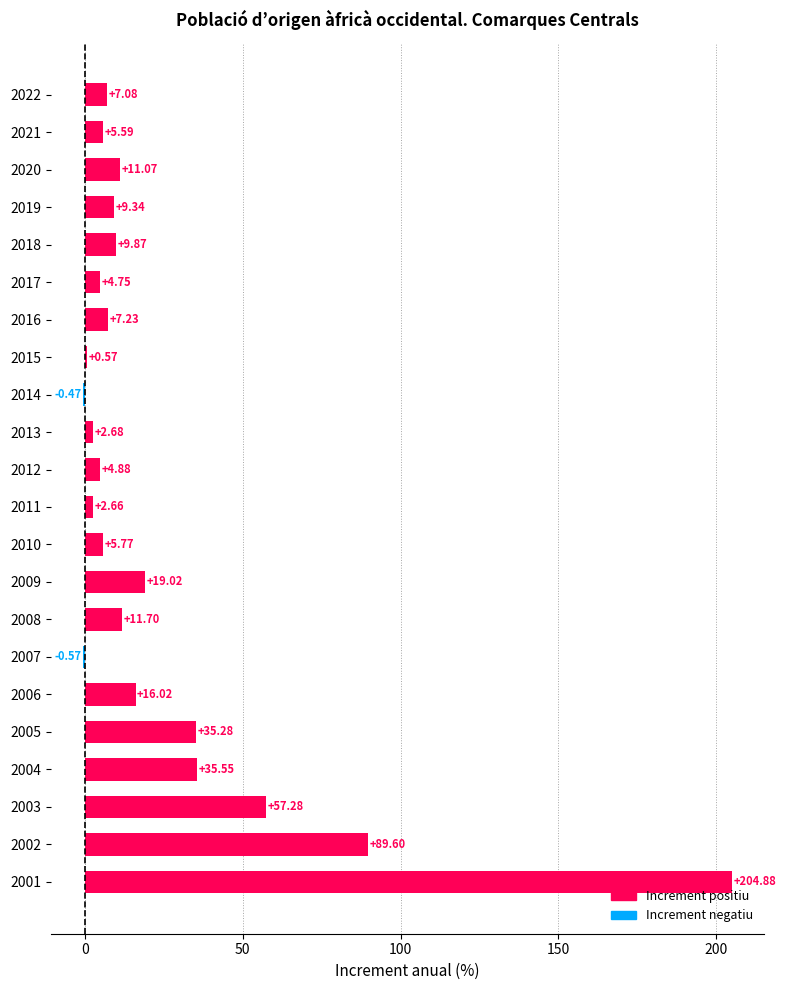

What is the change in value from 2013 to 2012?

+2.2